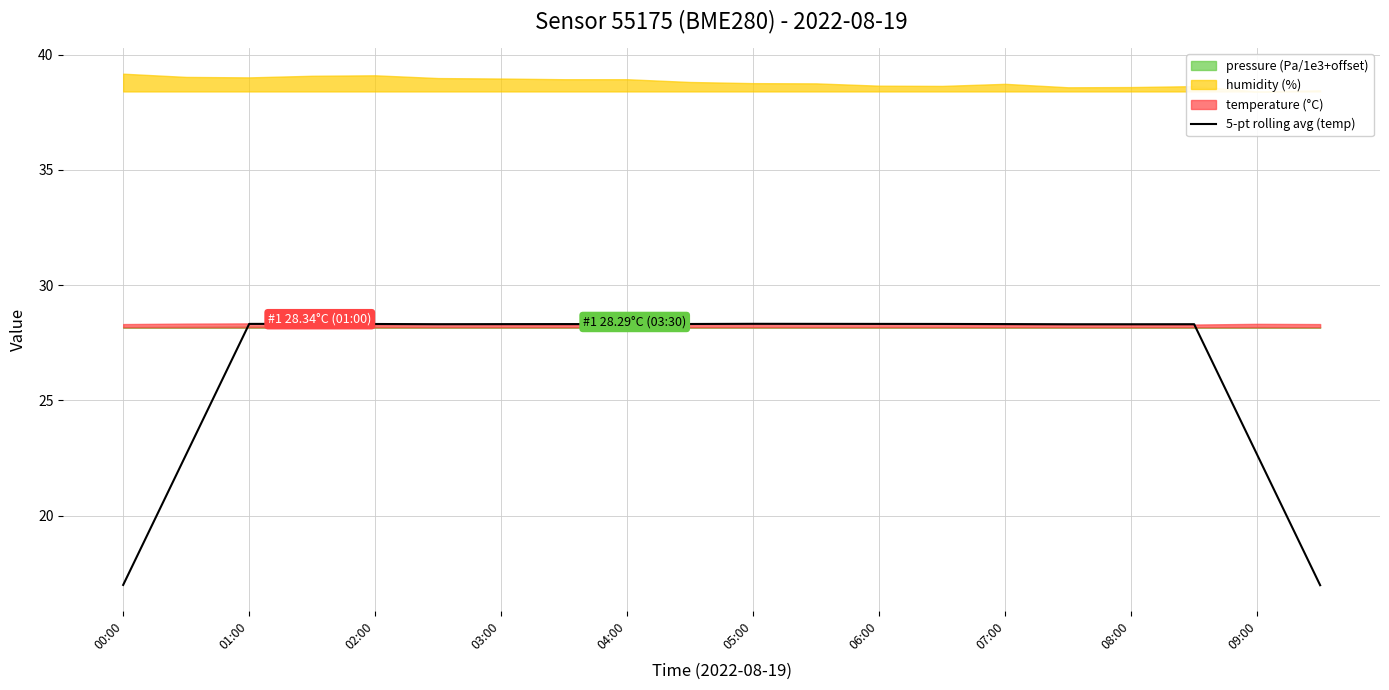

The value of 5-pt rolling avg (temp) at 06:00 is 28.3. True or false?

True